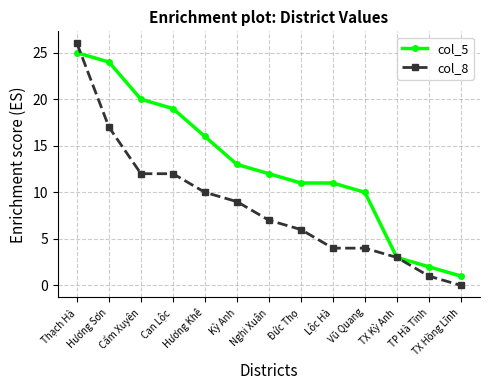

Does the chart display data point markers on the line(s)?

Yes